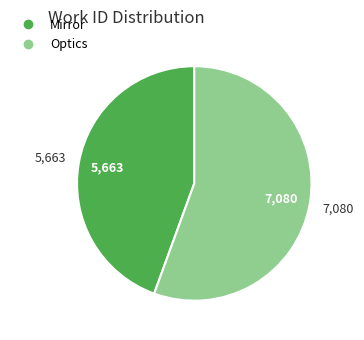

Does Mirror account for over 50% of the chart?

No